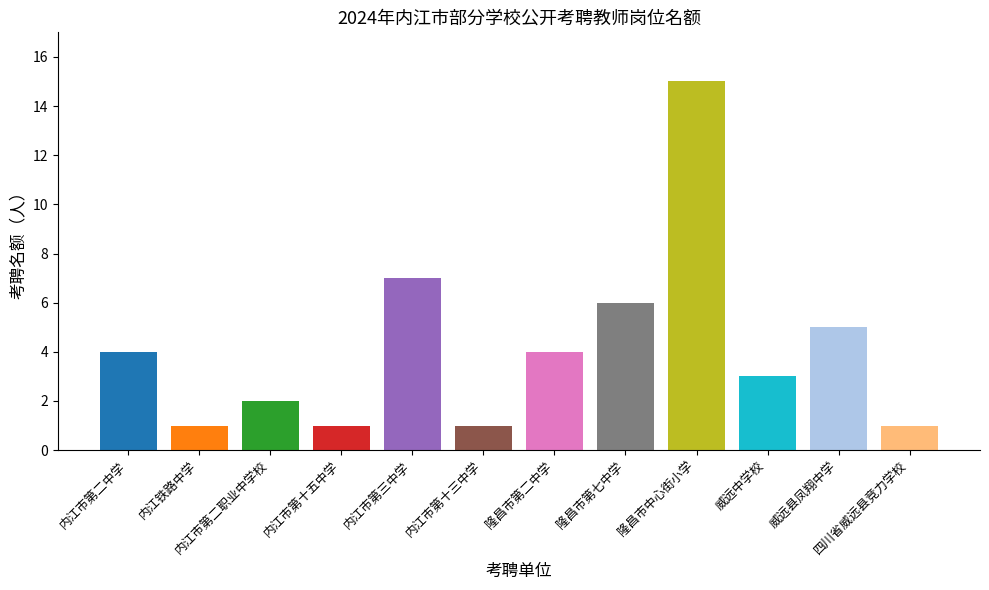

What is the change in value from 隆昌市中心街小学 to 四川省威远县竞力学校?

-14